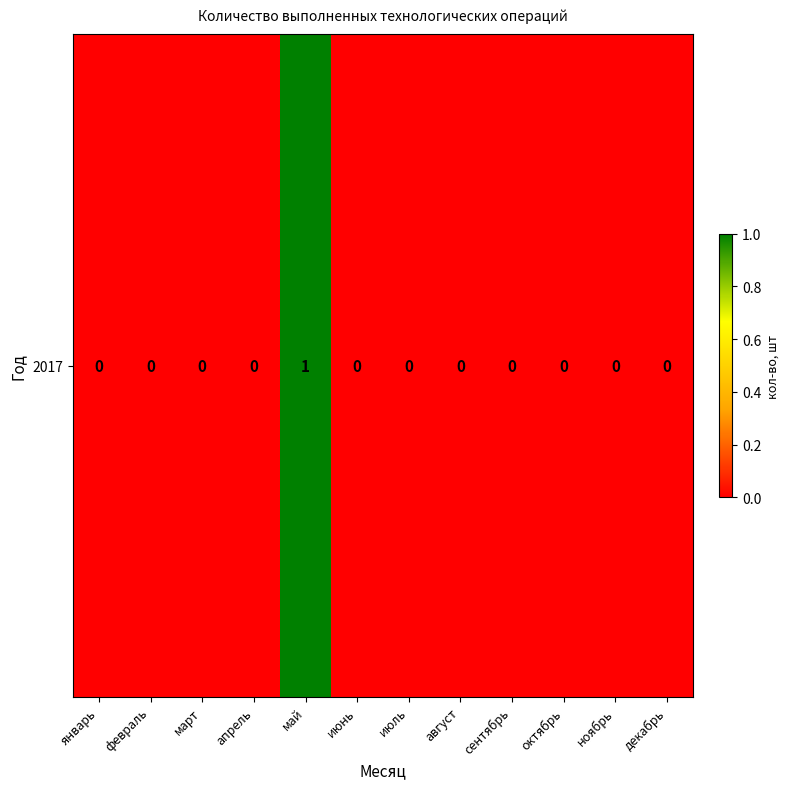

Between февраль and ноябрь, which is larger?

февраль